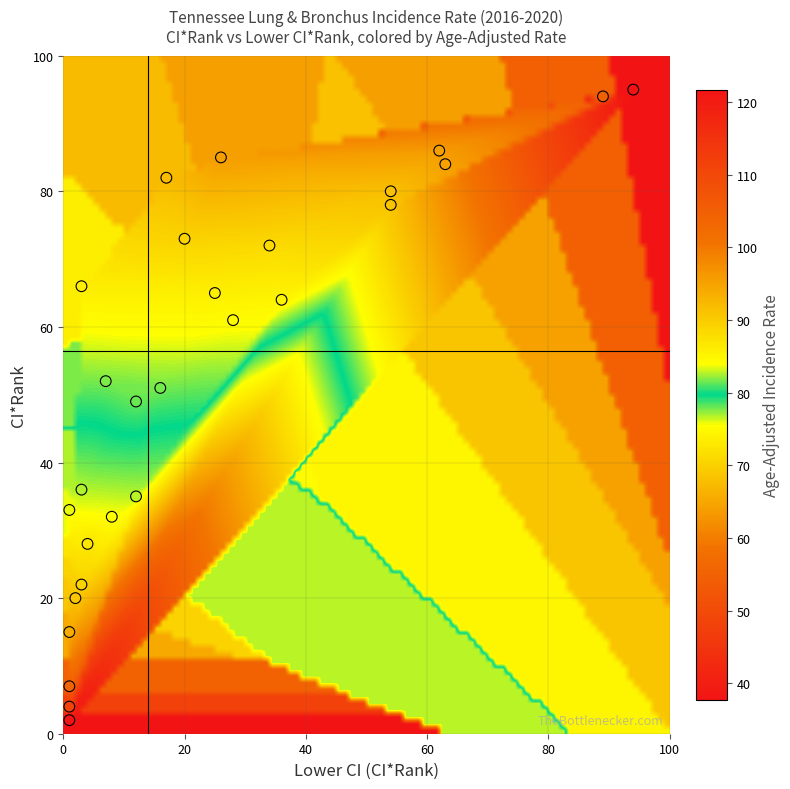

What Y value in the scatter plot is closest to 48?

49